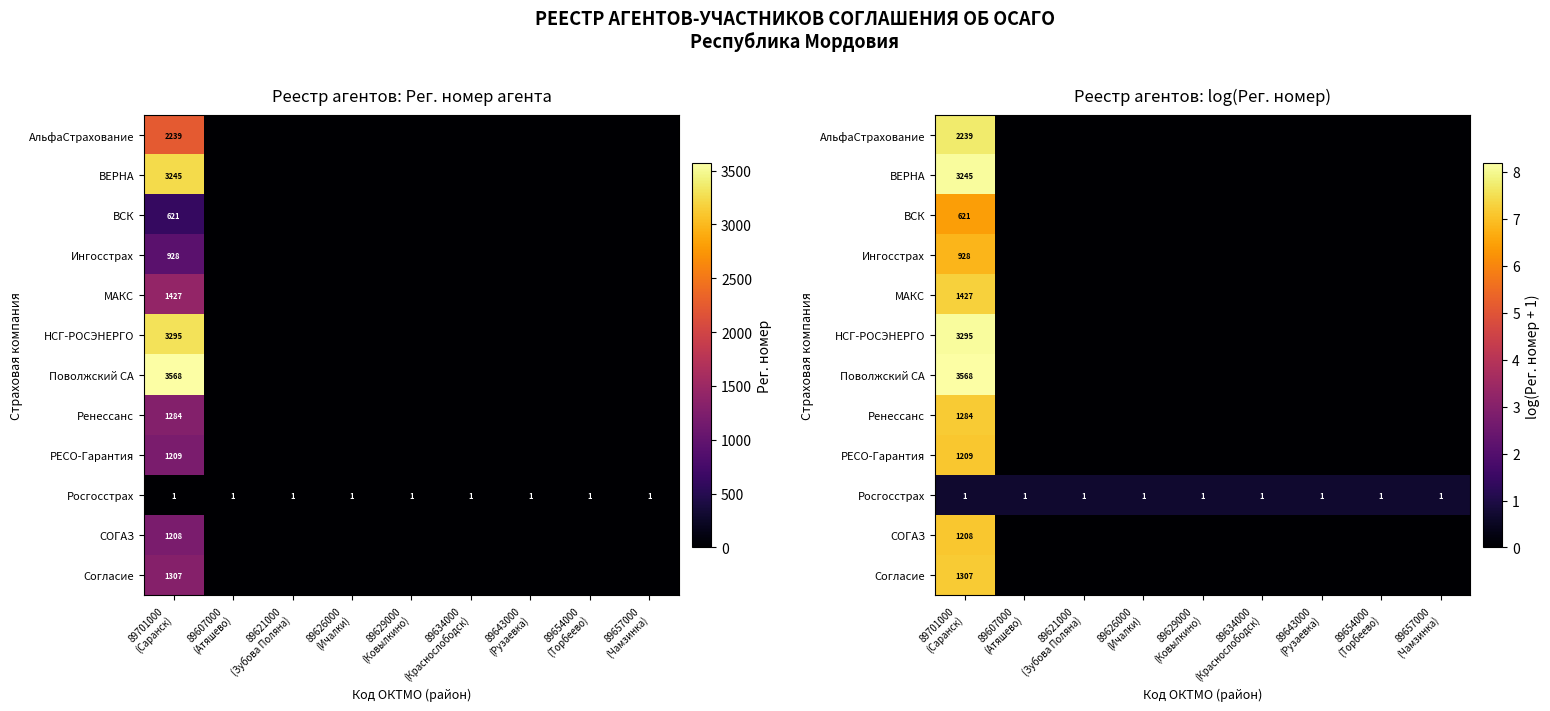

What is the spread (max minus min) of values at 89657000
(Чамзинка)?

0.7